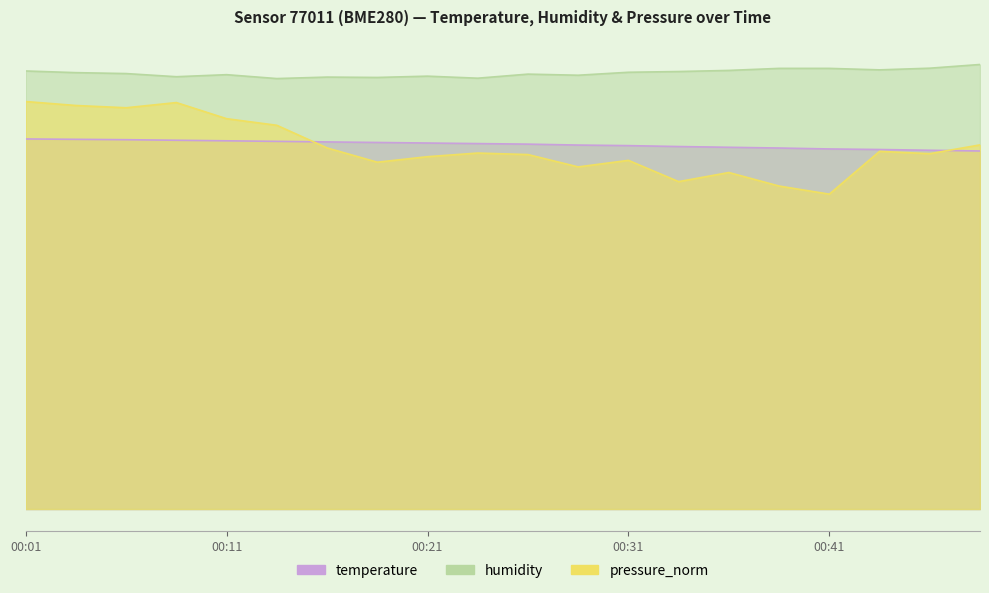

What are all the series names shown in the legend?

temperature, humidity, pressure_norm